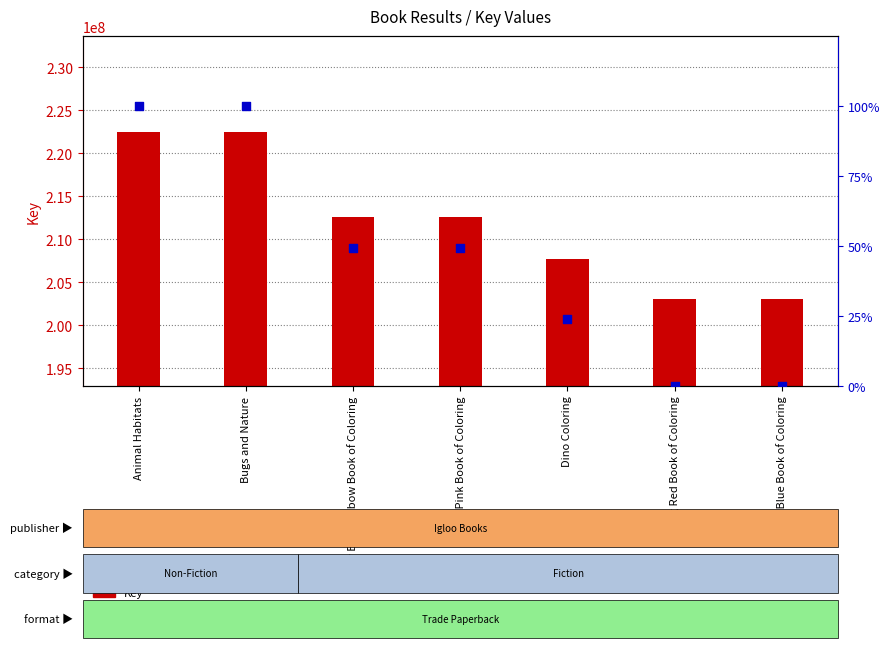

Which series has the largest total across all categories?

Key